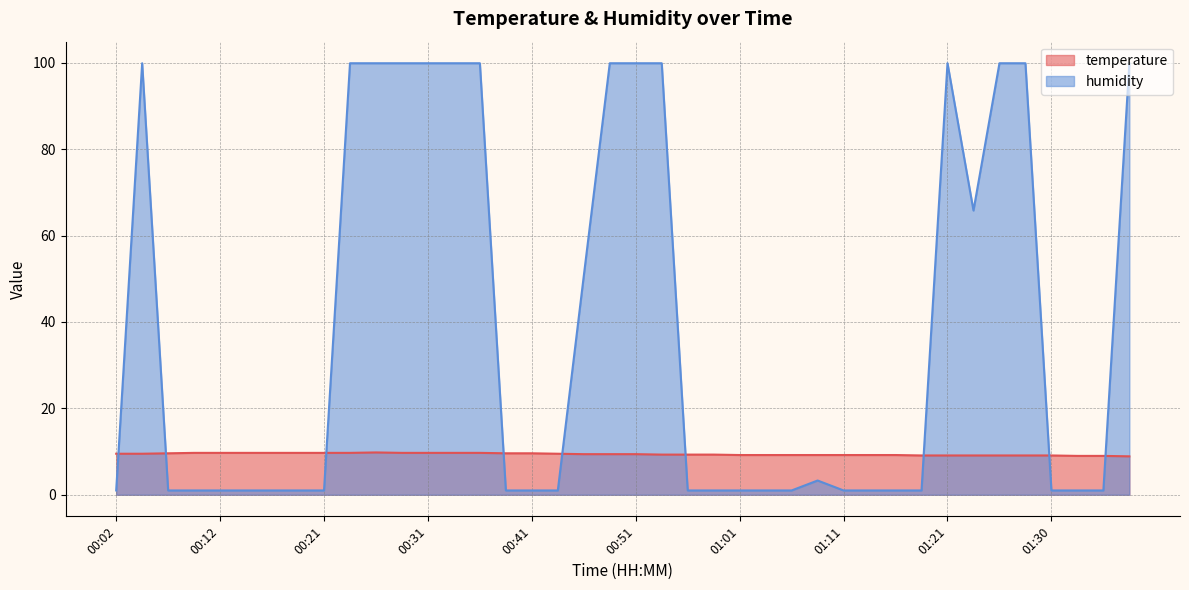

What is the sum of all temperature values?

375.8